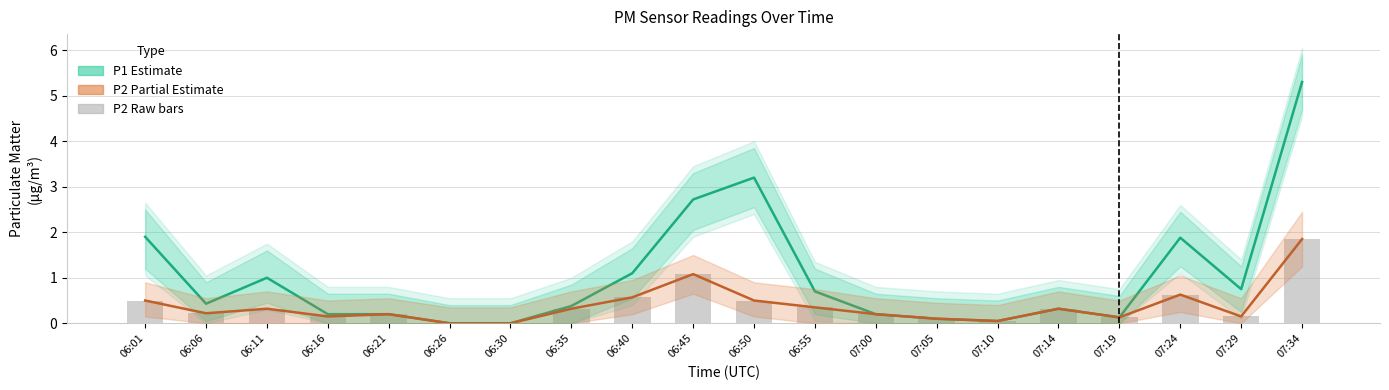

What is the label of the 16th bar from the left?

07:14